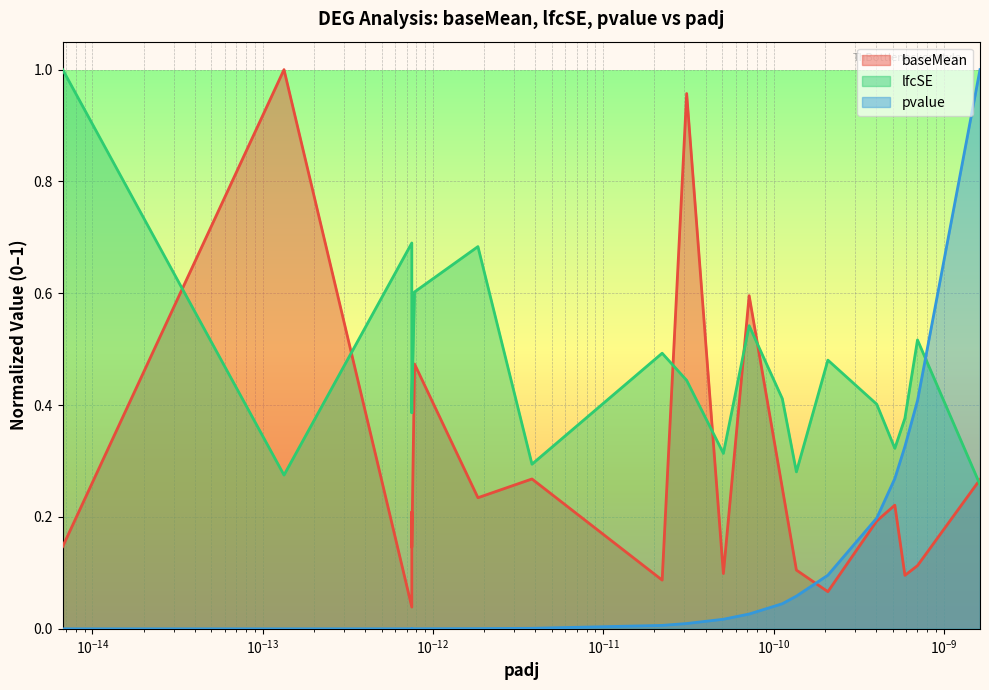

Reading left to right, extract all data points from this chart.

baseMean: IFI6=0.1	ATP5F1E=1.0	BX284668.5=0.0	ATP5MD=0.2	BLOC1S1=0.1	HLA-A=0.5	TXN=0.2	TMA7=0.3	HCLS1=0.1	FCER1G=1.0	TBCA=0.1	HLA-C=0.6	OST4=0.3	CAPZA2=0.1	TMEM70=0.1	RBM3=0.2	UBL5=0.2	CNBP=0.1	TMEM14C=0.1	COX7C=0.3
lfcSE: IFI6=1.0	ATP5F1E=0.3	BX284668.5=0.7	ATP5MD=0.4	BLOC1S1=0.4	HLA-A=0.6	TXN=0.7	TMA7=0.3	HCLS1=0.5	FCER1G=0.4	TBCA=0.3	HLA-C=0.5	OST4=0.4	CAPZA2=0.3	TMEM70=0.5	RBM3=0.4	UBL5=0.3	CNBP=0.4	TMEM14C=0.5	COX7C=0.3
pvalue: IFI6=0.0	ATP5F1E=0.0	BX284668.5=0.0	ATP5MD=0.0	BLOC1S1=0.0	HLA-A=0.0	TXN=0.0	TMA7=0.0	HCLS1=0.0	FCER1G=0.0	TBCA=0.0	HLA-C=0.0	OST4=0.0	CAPZA2=0.1	TMEM70=0.1	RBM3=0.2	UBL5=0.3	CNBP=0.3	TMEM14C=0.4	COX7C=1.0